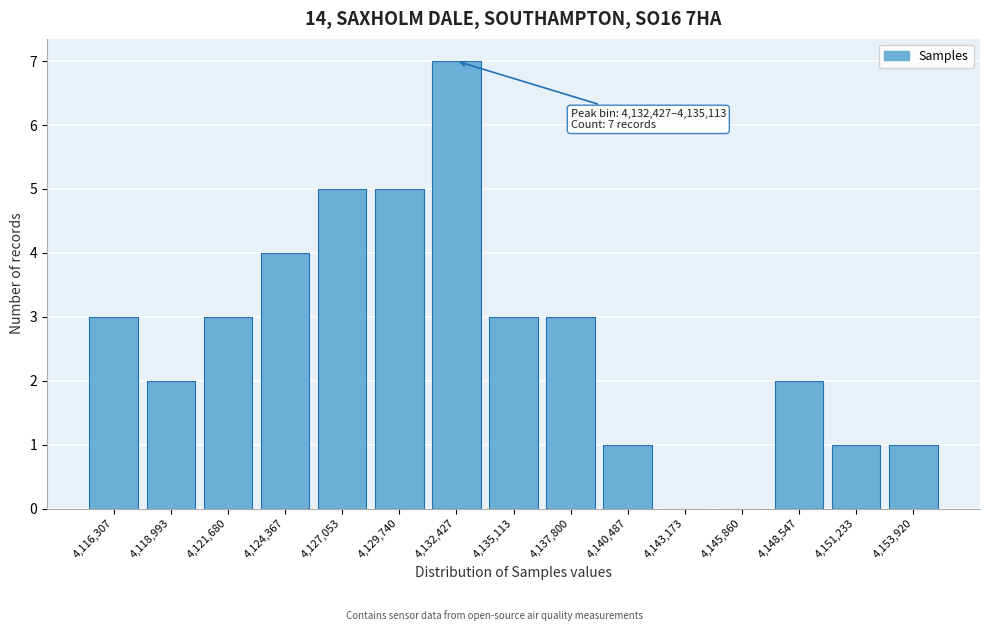

Reading left to right, transcribe all the data shown in this chart.

4,116,307=3	4,118,993=2	4,121,680=3	4,124,367=4	4,127,053=5	4,129,740=5	4,132,427=7	4,135,113=3	4,137,800=3	4,140,487=1	4,143,173=0	4,145,860=0	4,148,547=2	4,151,233=1	4,153,920=1